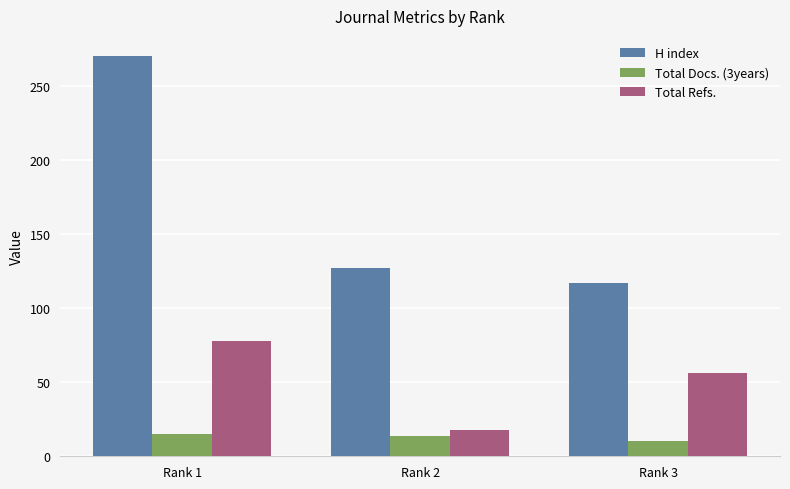

What is the value of the H index bar at the 1st from the left?

270